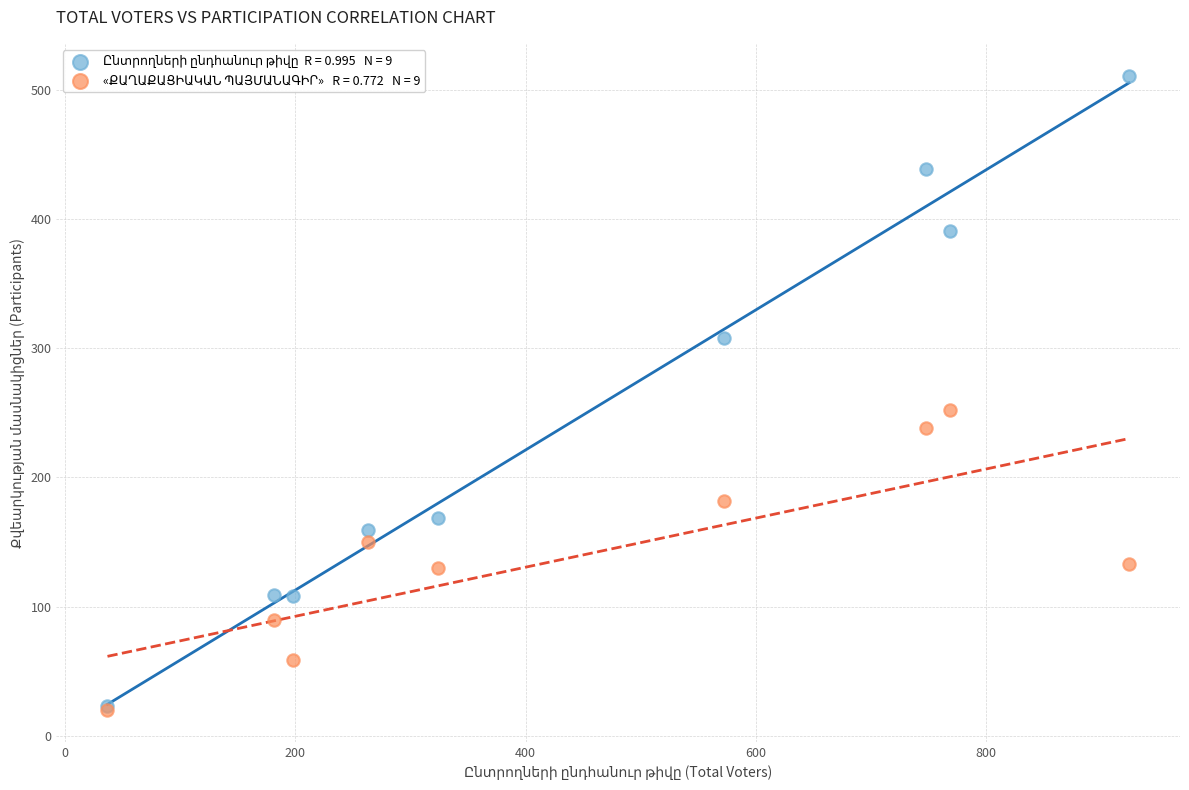

Across all series, what Y value is closest to 265?

252